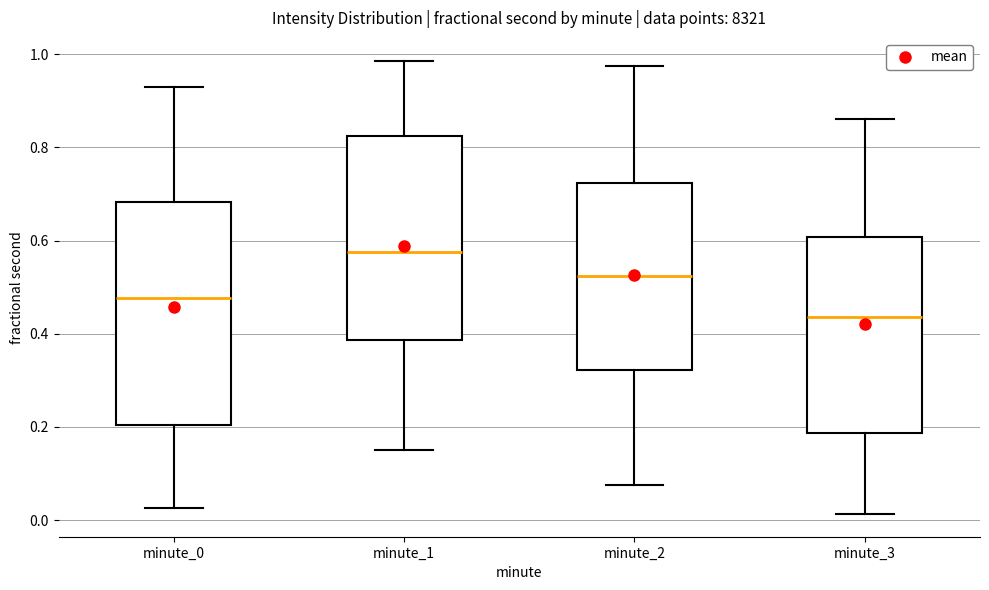

Reading left to right, read every box against the y-axis: the position of its median line, the range the box covers, and the ends of its whiskers. The values are not printed on the chart, so give them approximately, as read against the axis.

minute_0: median 0.48, box 0.20 to 0.68, whiskers 0.02 to 0.92
minute_1: median 0.58, box 0.38 to 0.82, whiskers 0.16 to 0.98
minute_2: median 0.52, box 0.32 to 0.72, whiskers 0.08 to 0.98
minute_3: median 0.44, box 0.18 to 0.60, whiskers 0.02 to 0.86